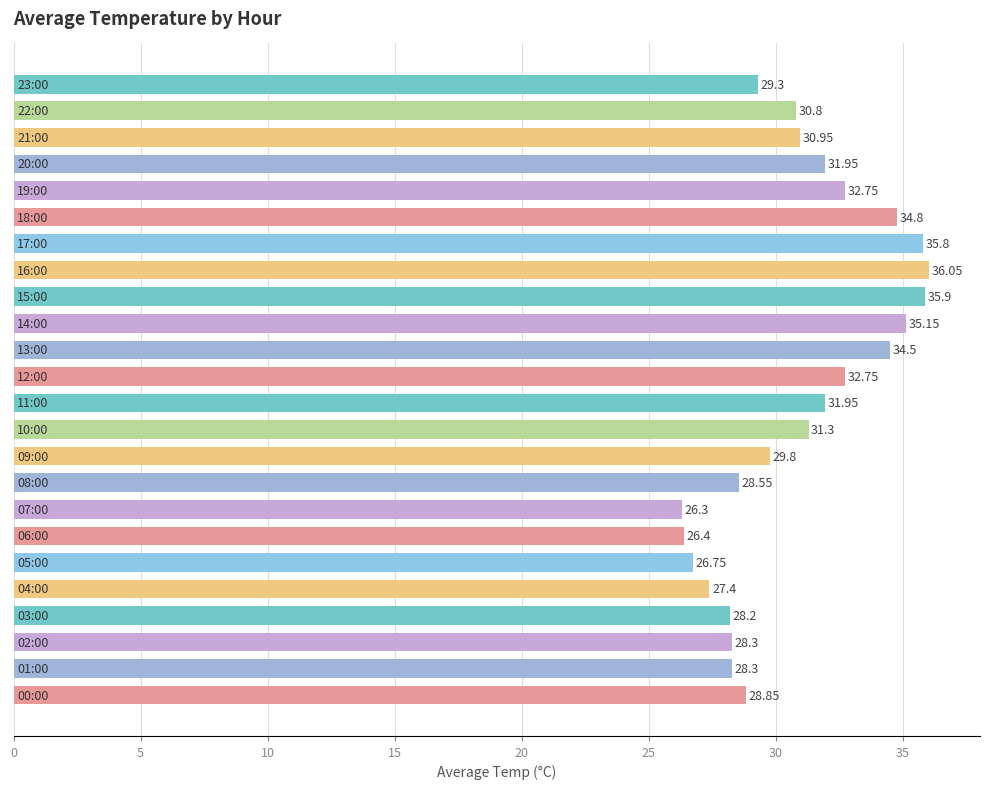

What is the difference between the second highest and minimum values?

9.6